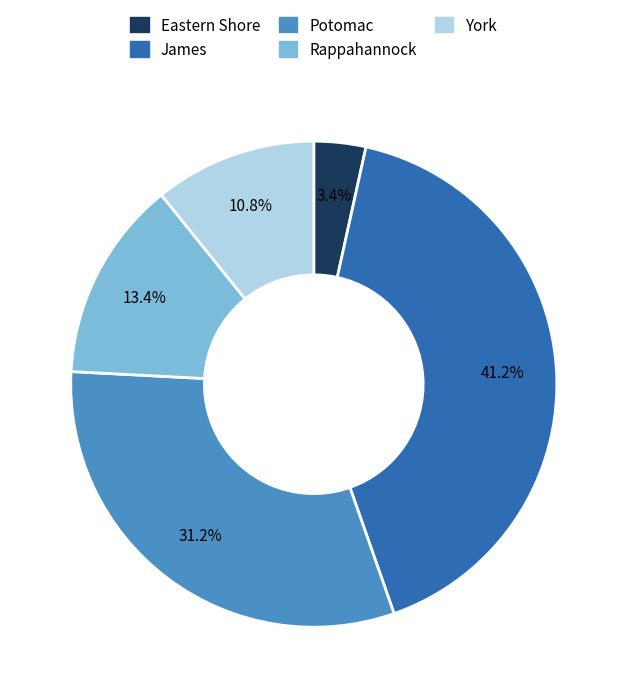

Which slice is the smallest?

Eastern Shore